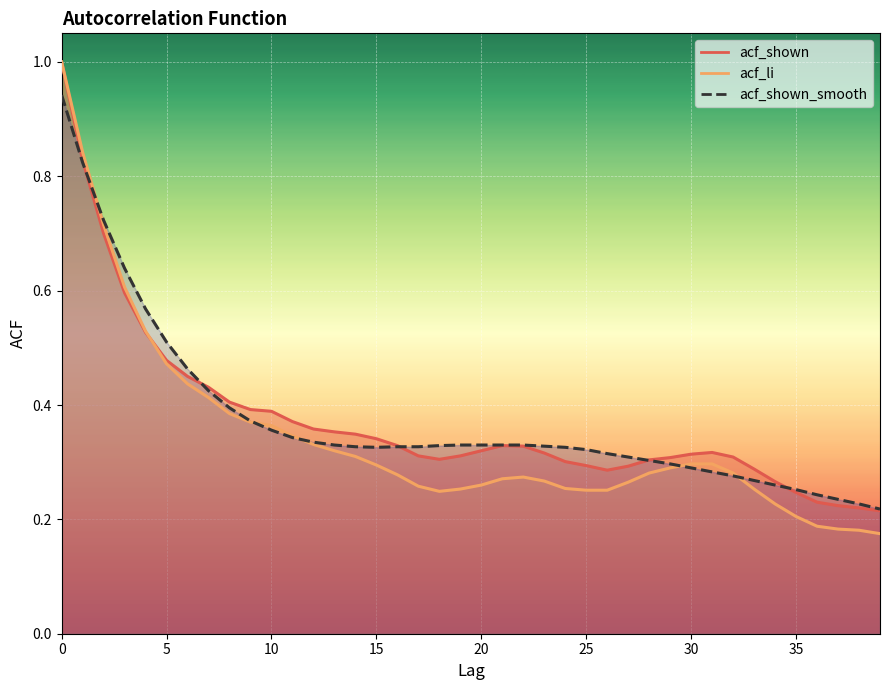

The acf_li series shows 0.4 at 0. True or false?

False